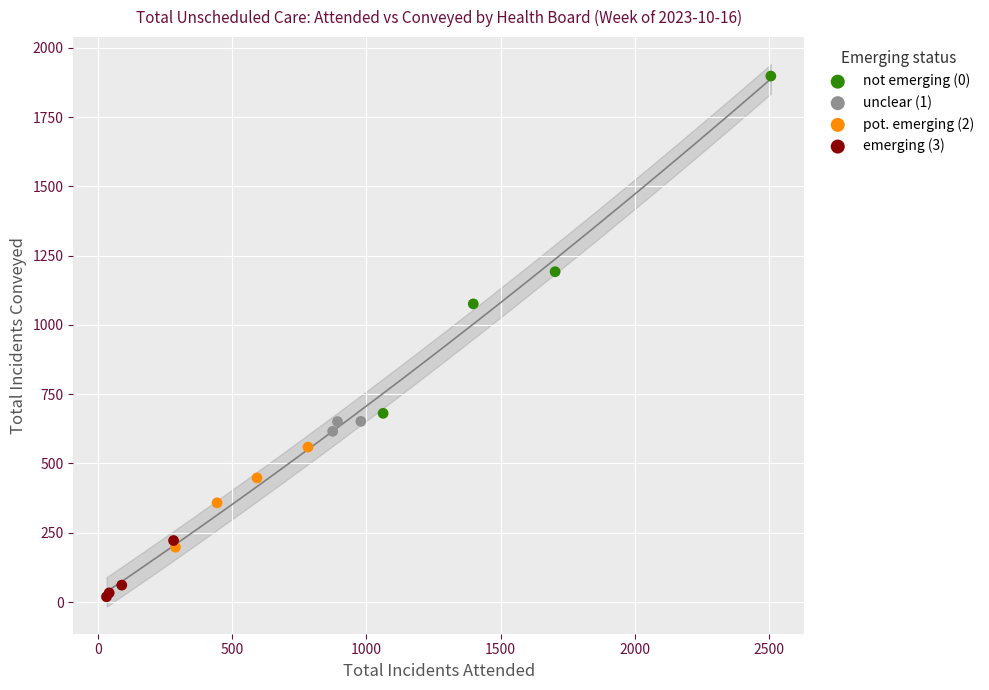

Which series contains the highest Y value?

not emerging (0)